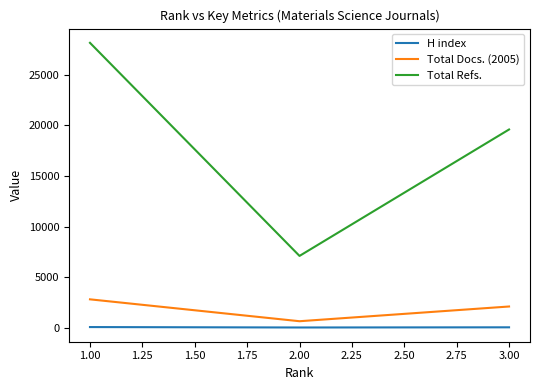

What is the minimum value for H index?

45